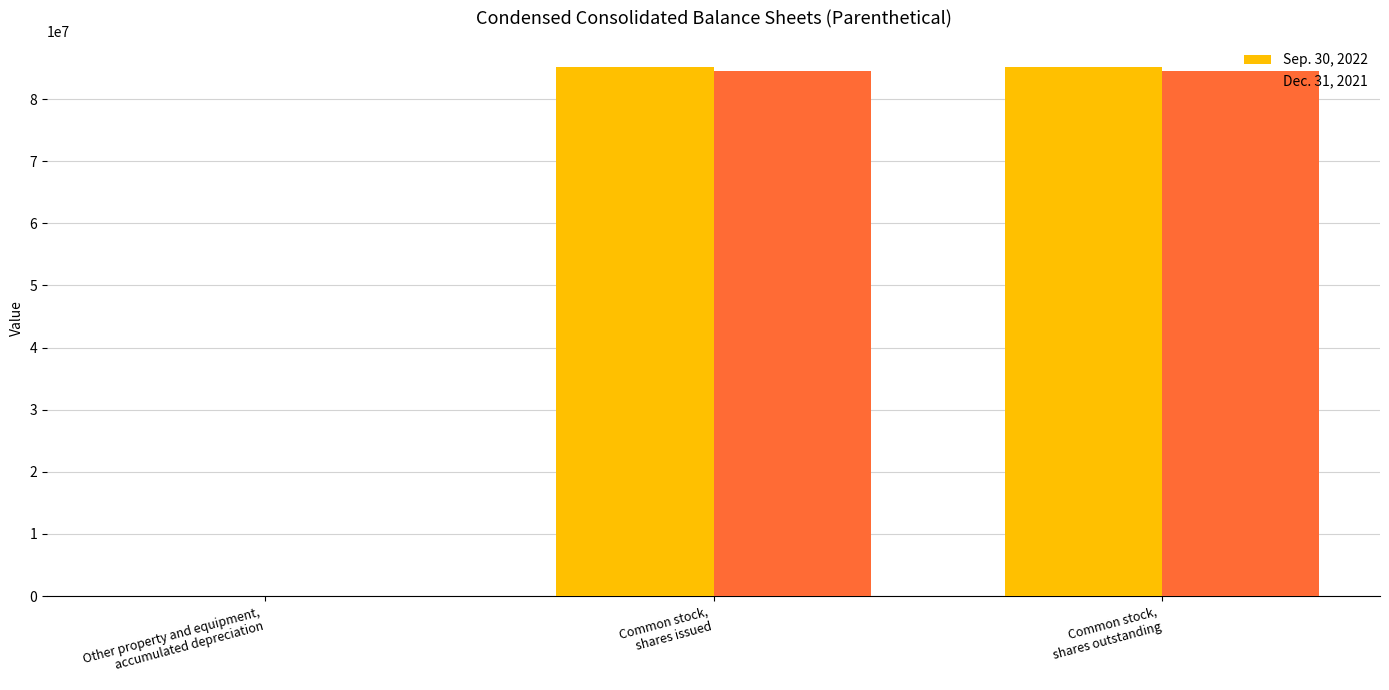

The Dec. 31, 2021 series shows 140668119 at Common stock,
shares issued. True or false?

False